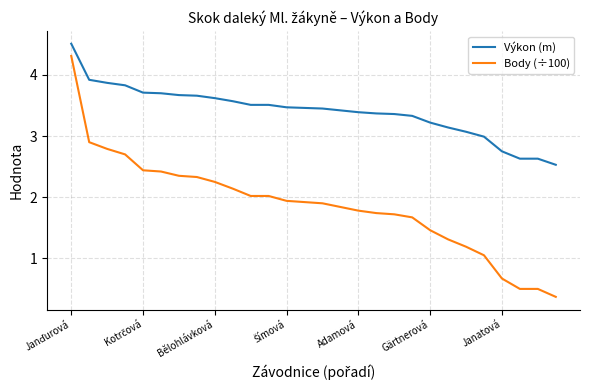

Which series has the largest total across all categories?

Výkon (m)